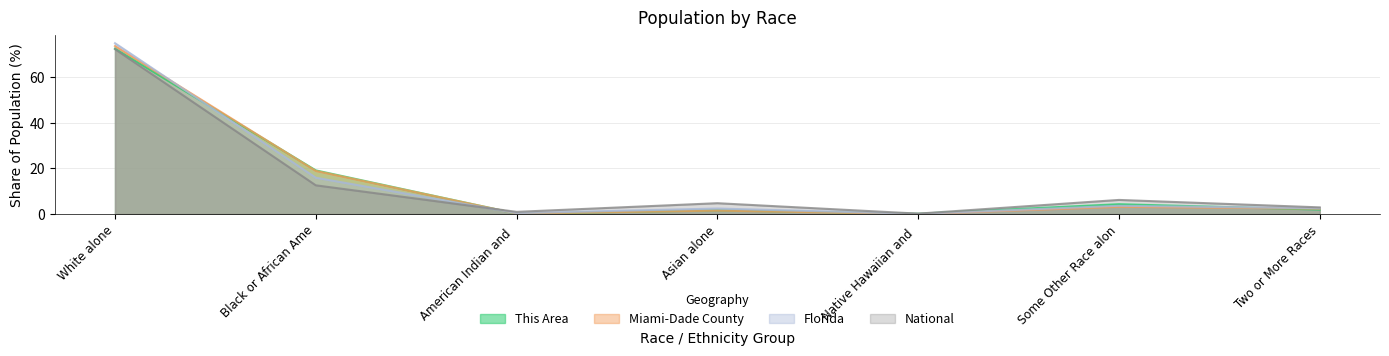

What is the difference between the Miami-Dade County values at Two or More Races and Asian alone?

0.8